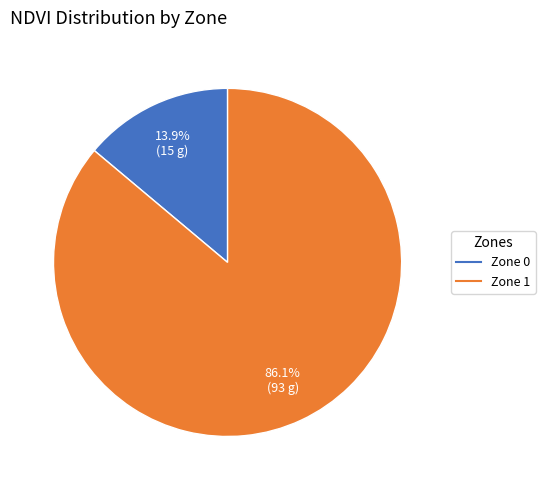

What percentage is the Zone 1 slice, to the nearest percent?

86%